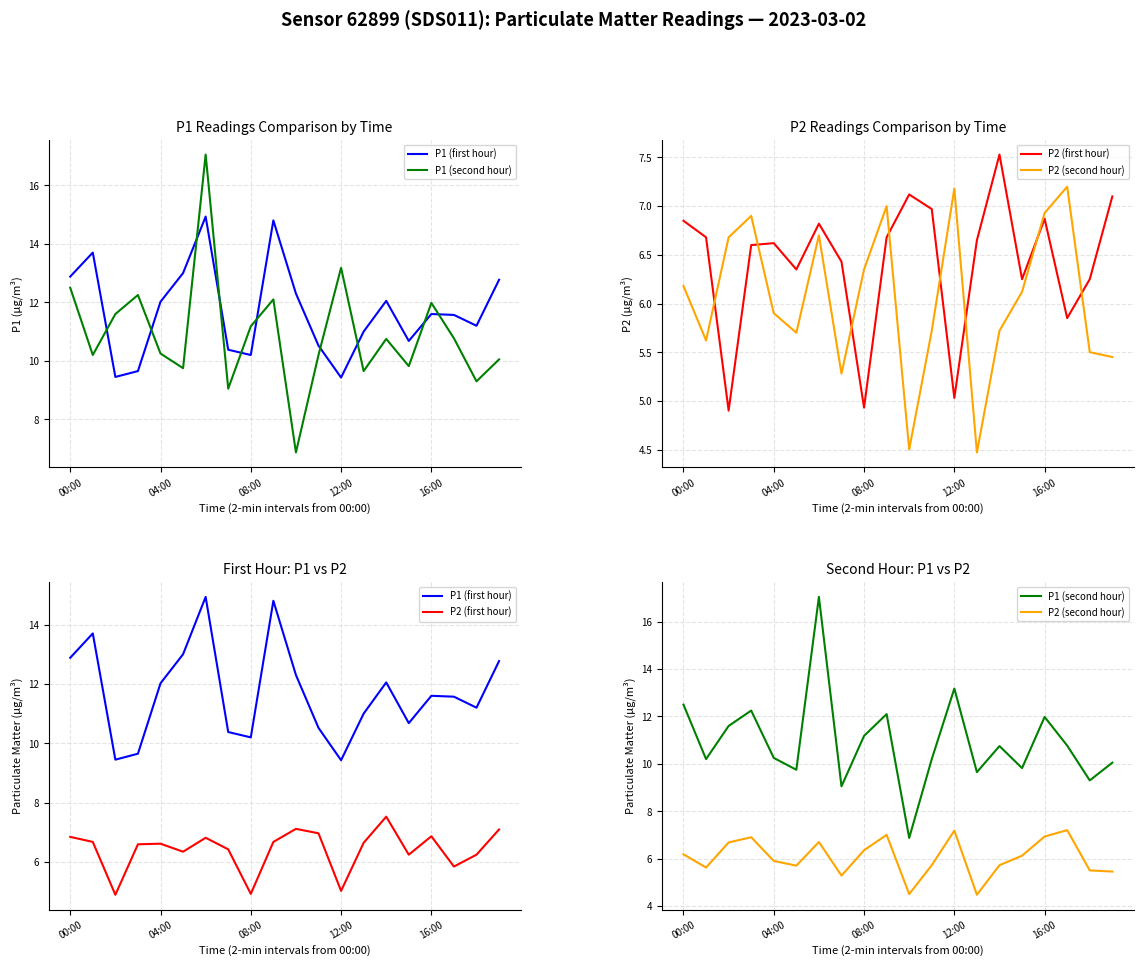

At which category is the sum across all series the highest?

6